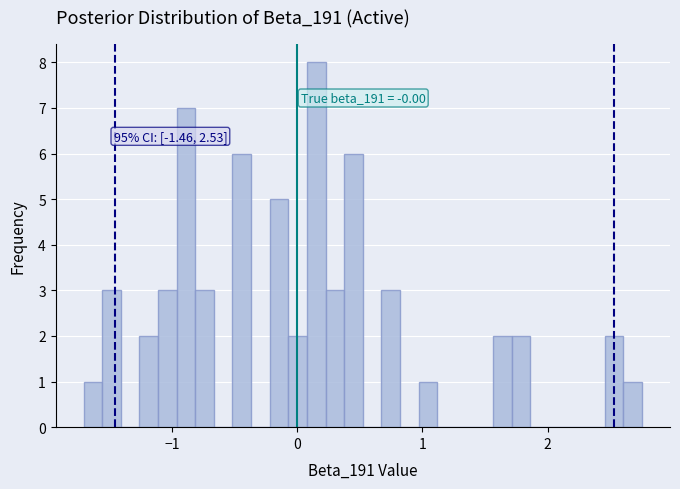

Read against the x-axis, roughly where is the centre of the tallest bar?

0.2